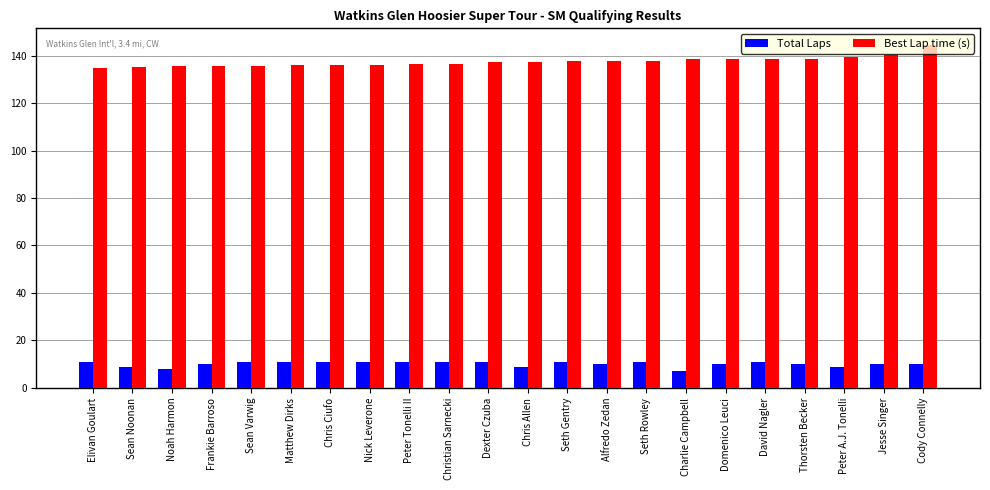

What is the spread (max minus min) of values at Noah Harmon?

127.4